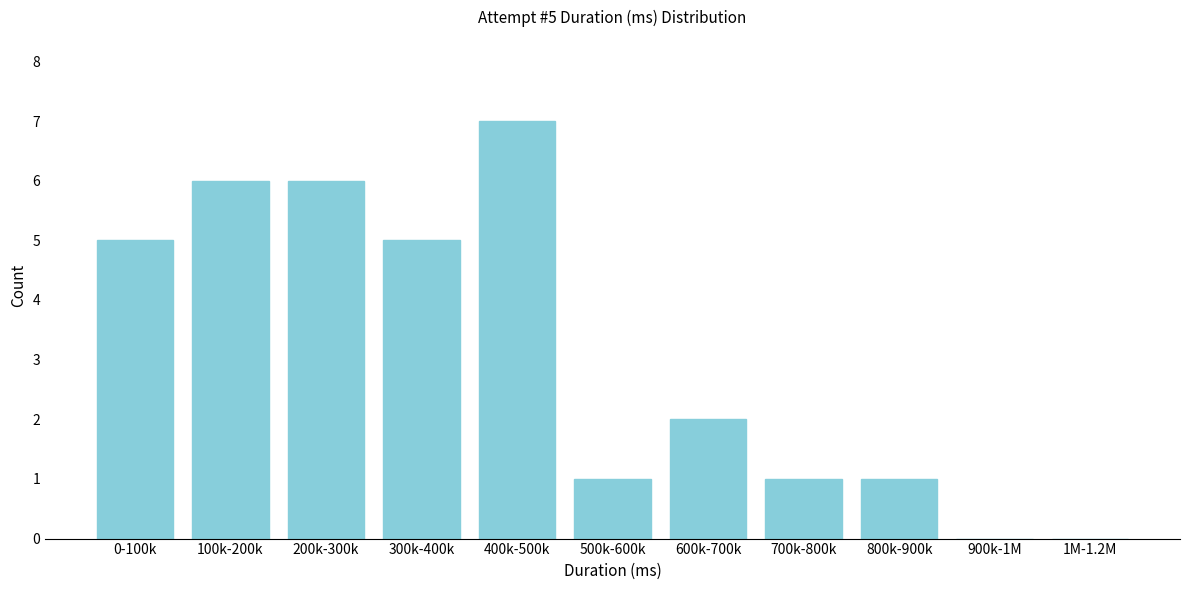

Reading left to right, extract all data points from this chart.

0-100k=5	100k-200k=6	200k-300k=6	300k-400k=5	400k-500k=7	500k-600k=1	600k-700k=2	700k-800k=1	800k-900k=1	900k-1M=0	1M-1.2M=0